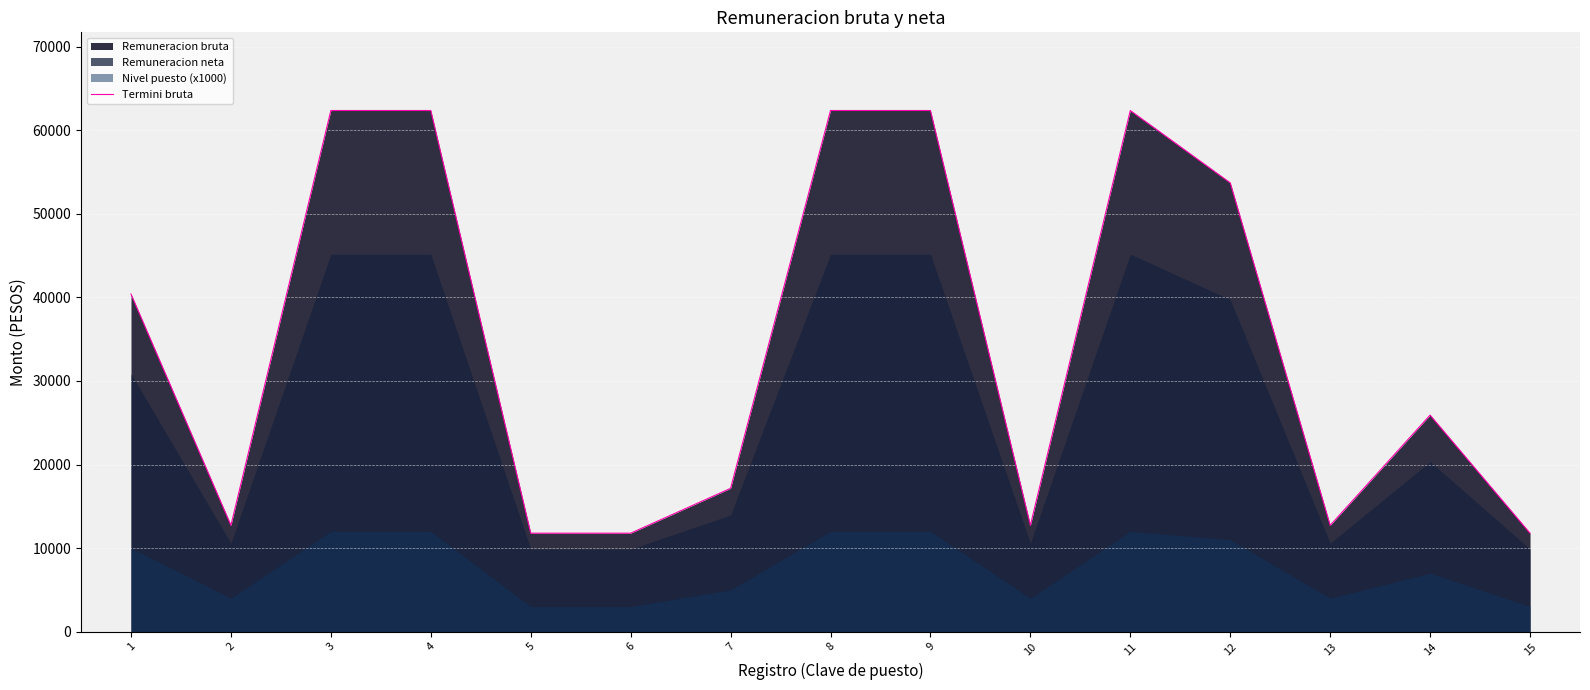

How many lines are shown in the chart?

1